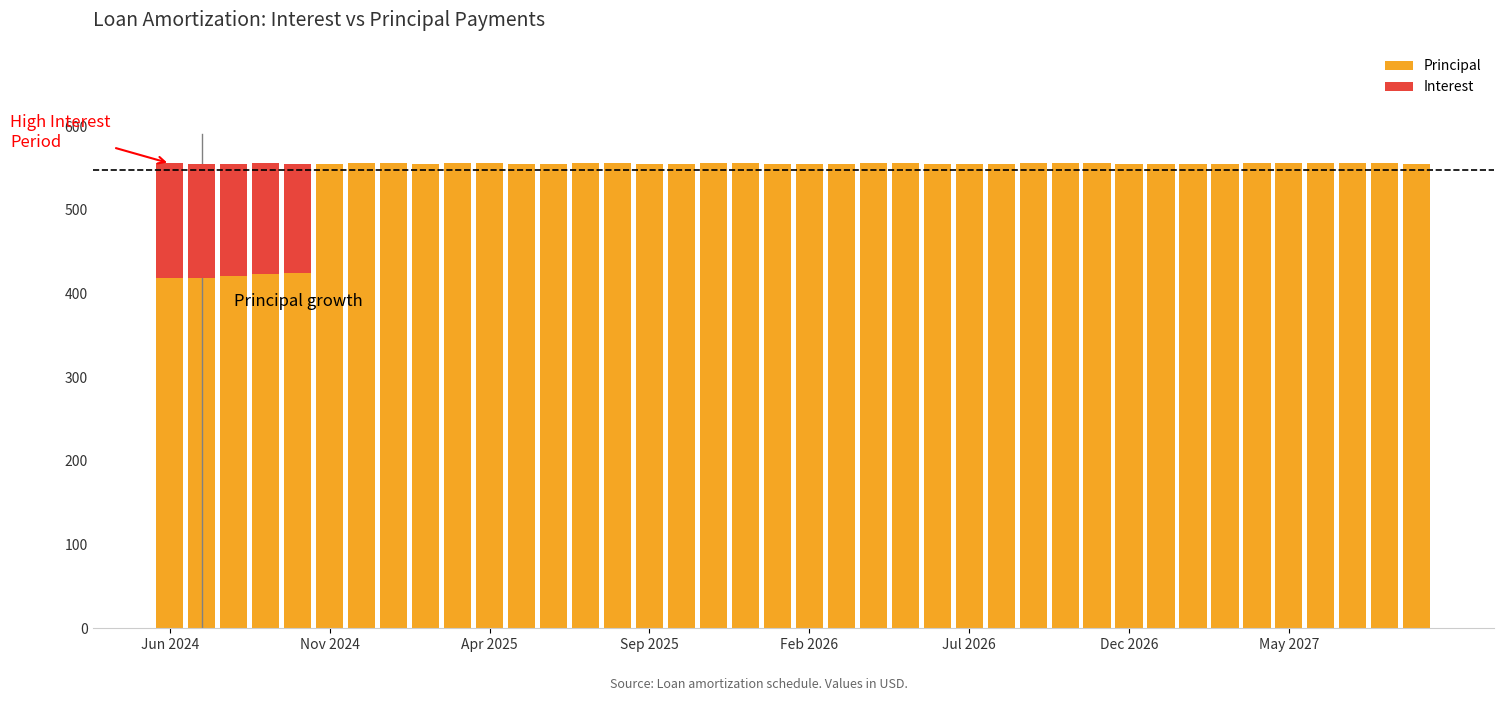

Does the chart contain stacked bars?

Yes